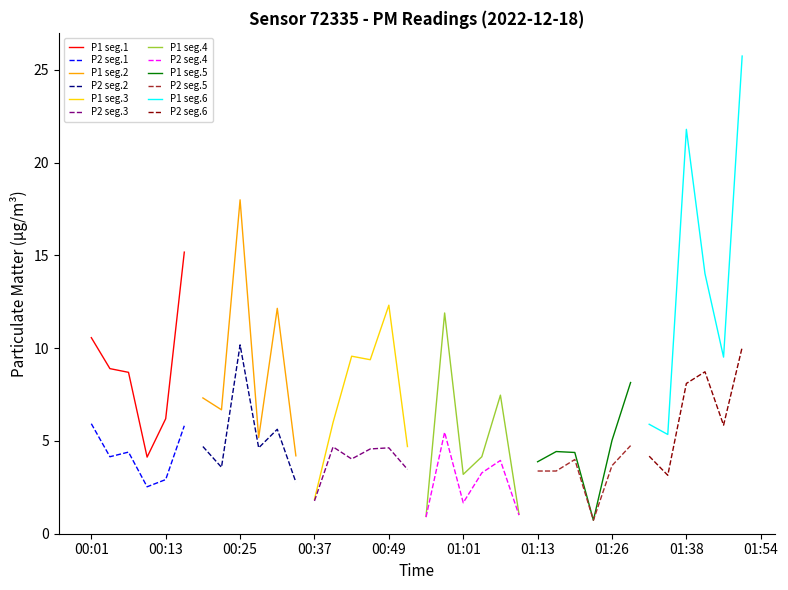

What is the approximate value of P1 seg.1 at 00:01?

10.6